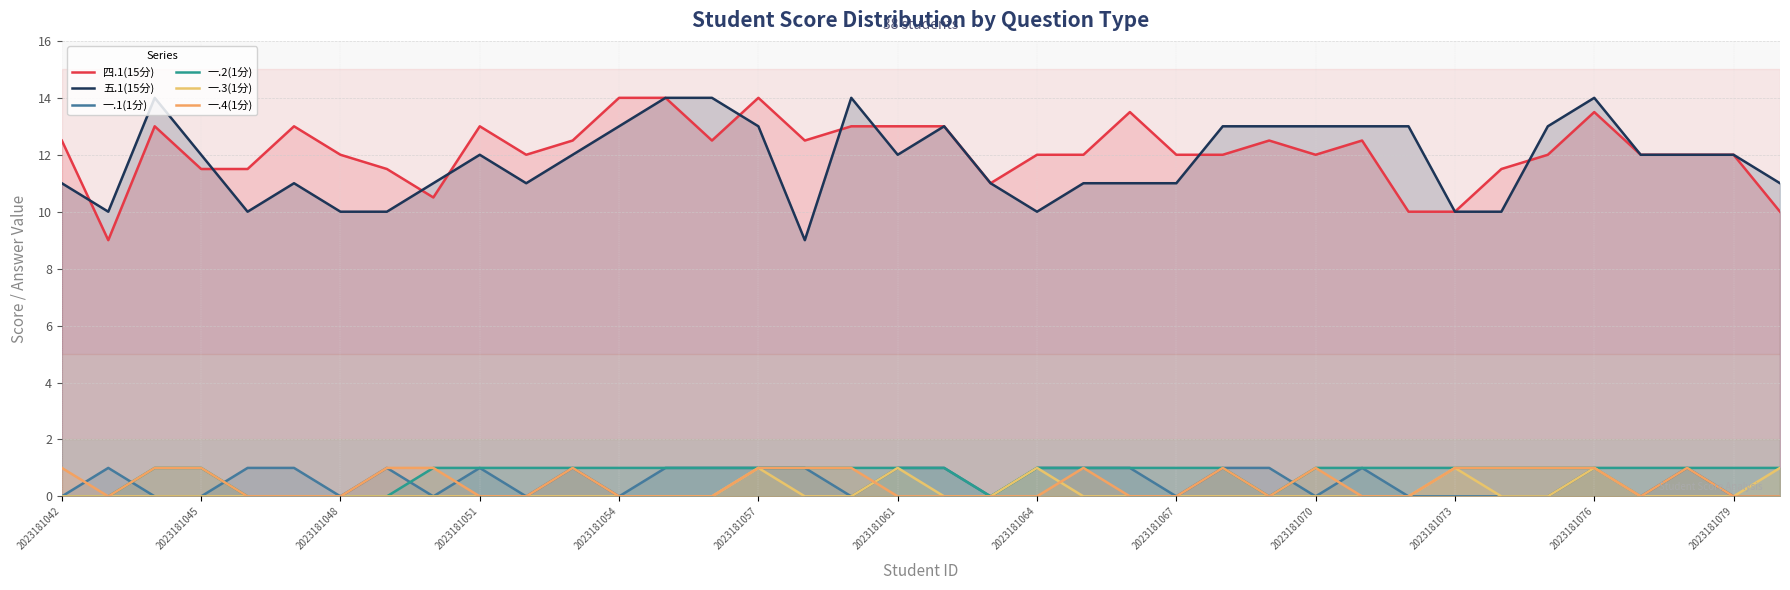

What is the value of the 四.1(15分) point at the 7th from the left?

12.0